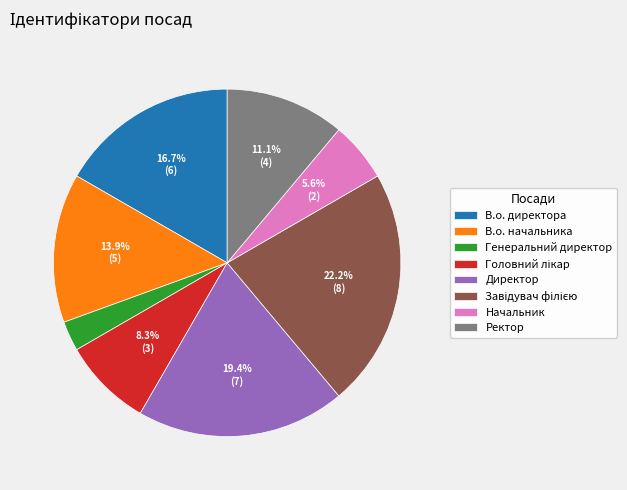

True or false: Директор accounts for 19% of the total.

True